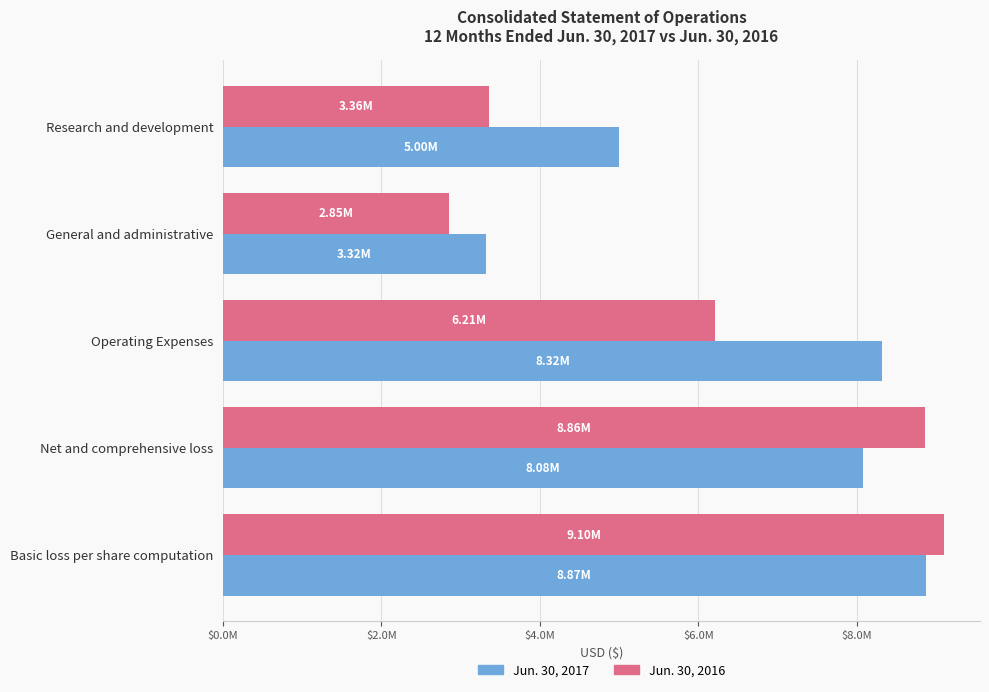

What are all the series names shown in the legend?

Jun. 30, 2017, Jun. 30, 2016